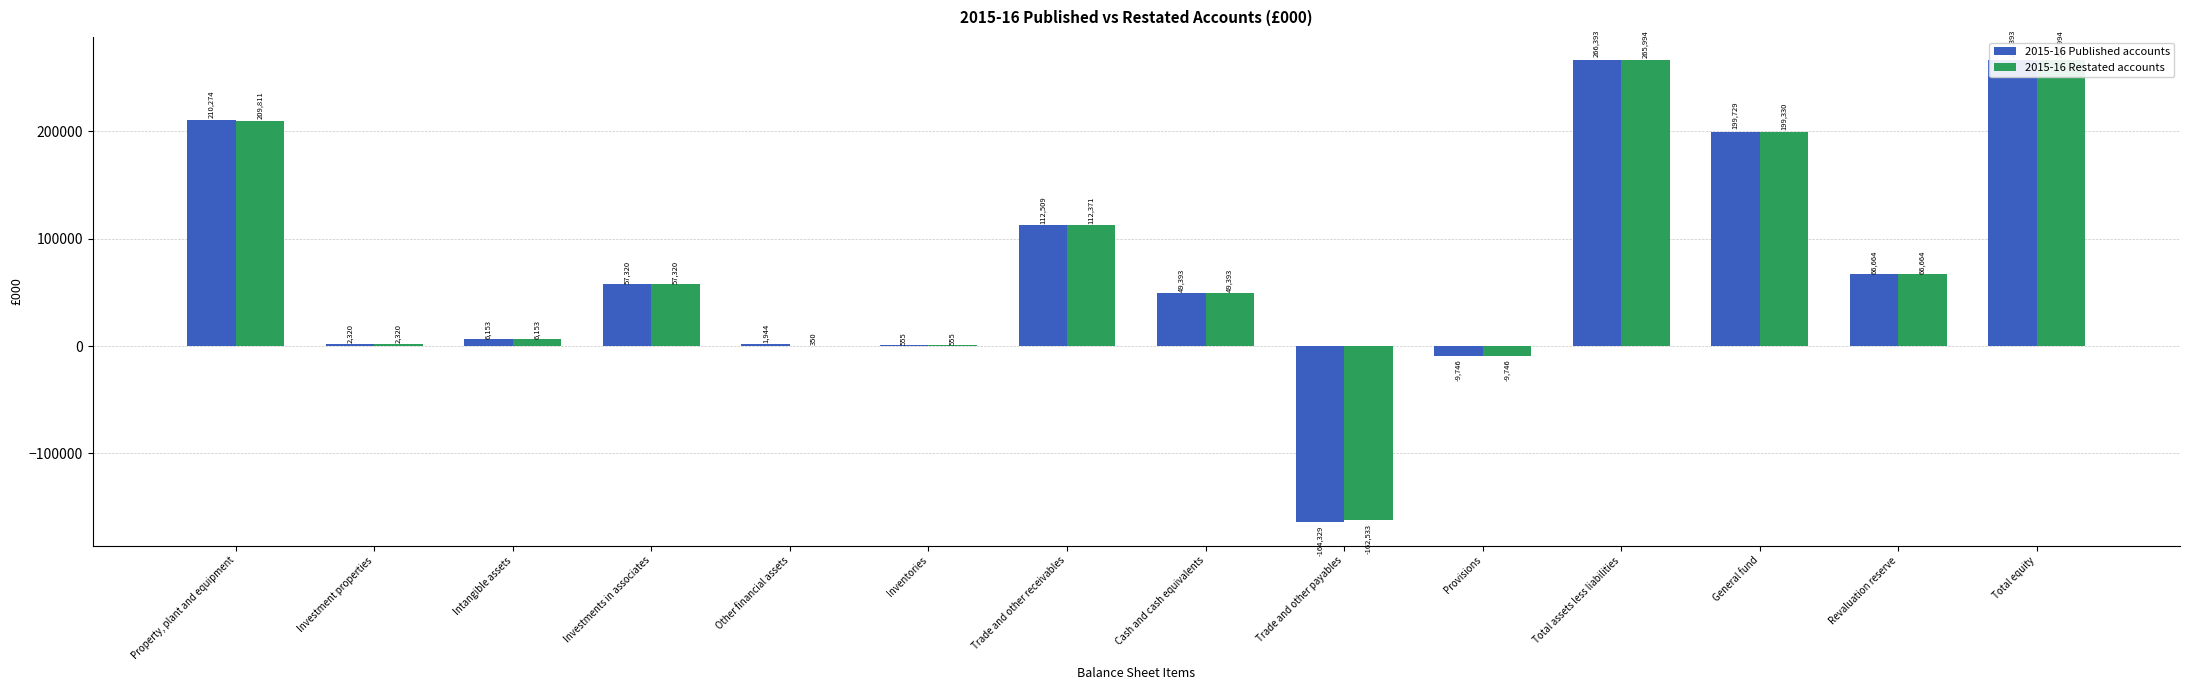

How many values in the 2015-16 Published accounts series are below 57320?

7